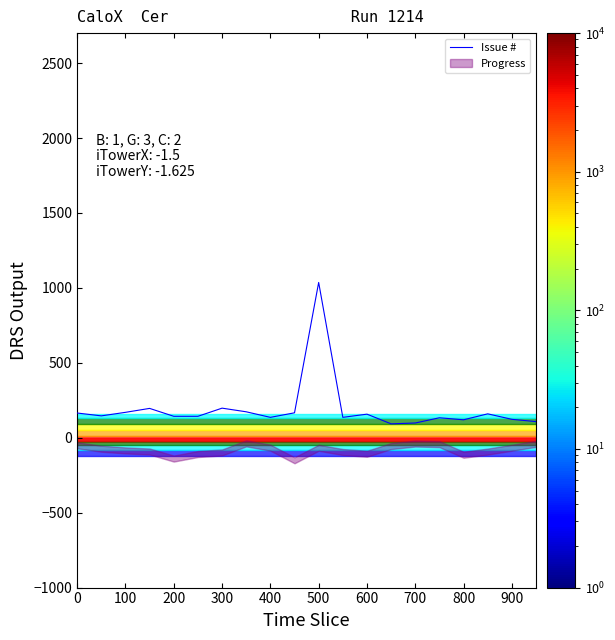

The Issue # series shows 1036.1 at 500. True or false?

True